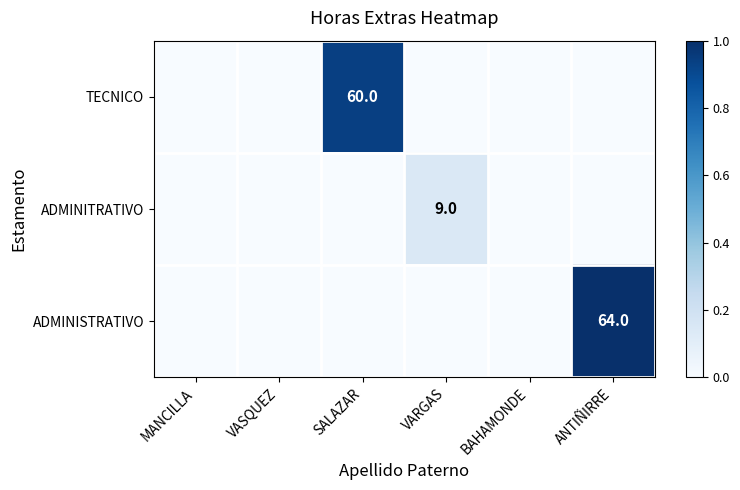

At MANCILLA, list the series in order from largest to smallest.

TECNICO, ADMINITRATIVO, ADMINISTRATIVO